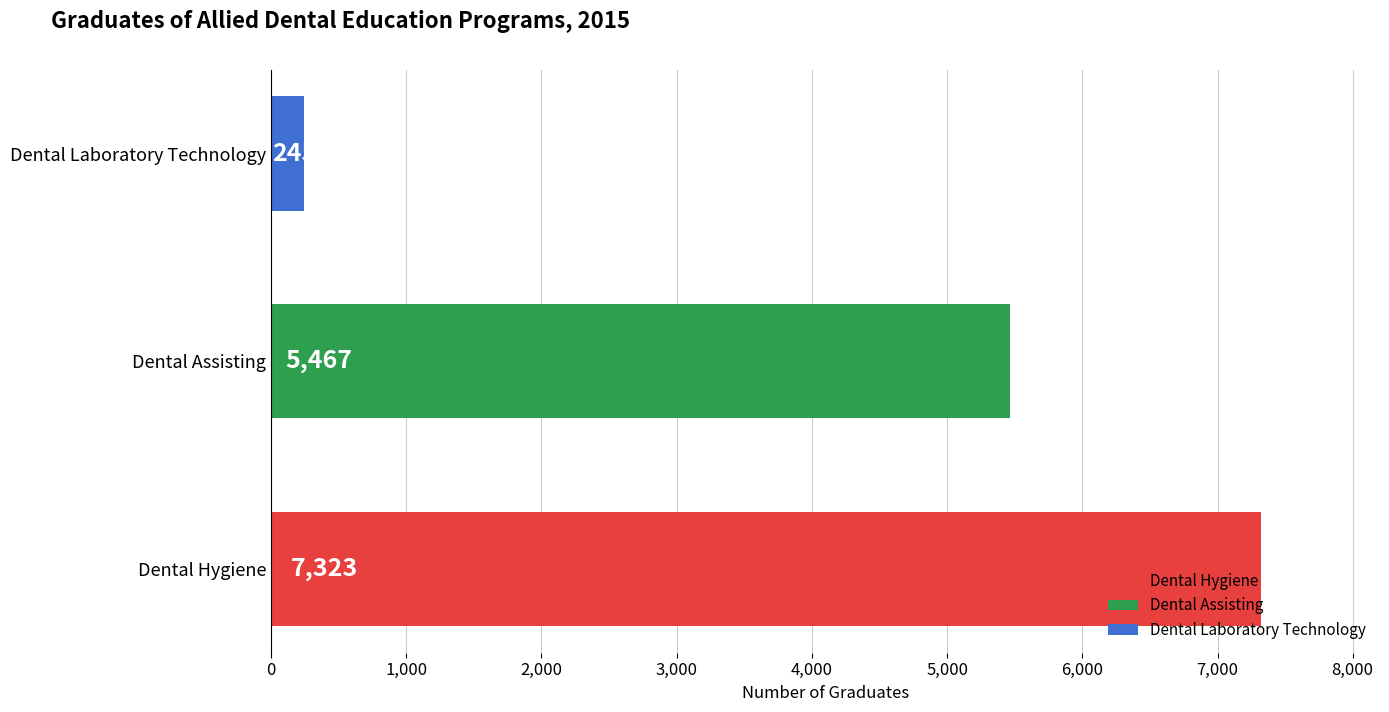

Is the value of Dental Hygiene at 2008 greater than the value of Dental Laboratory Technology at 2013?

Yes